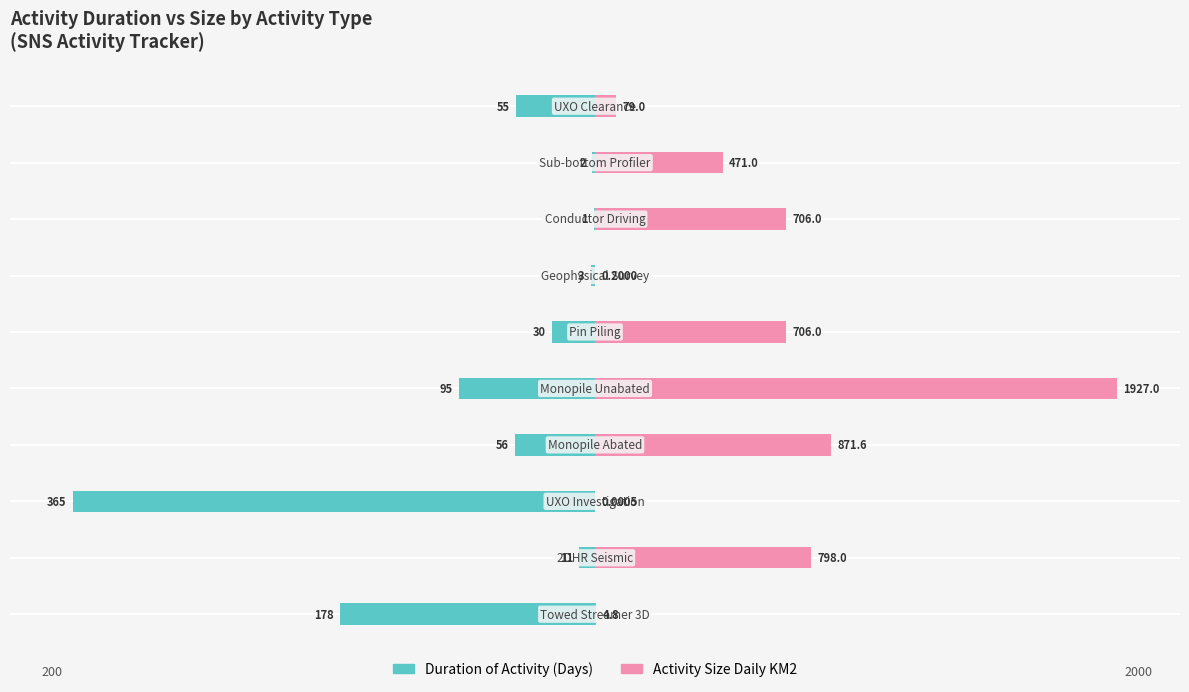

Is it true that Duration of Activity (Days) equals -2.8 at 5?

False